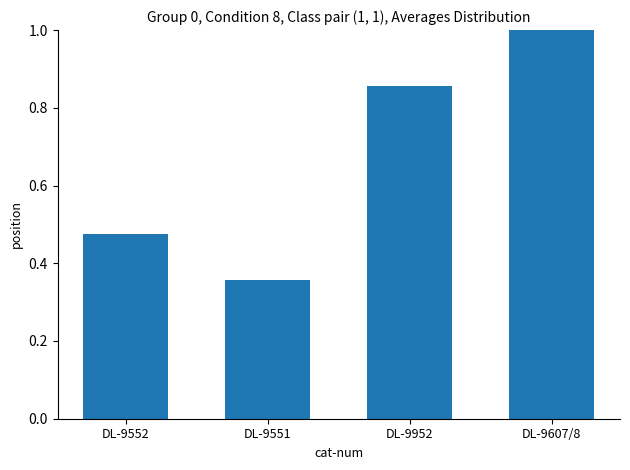

What is the difference between the maximum and minimum values?

0.6